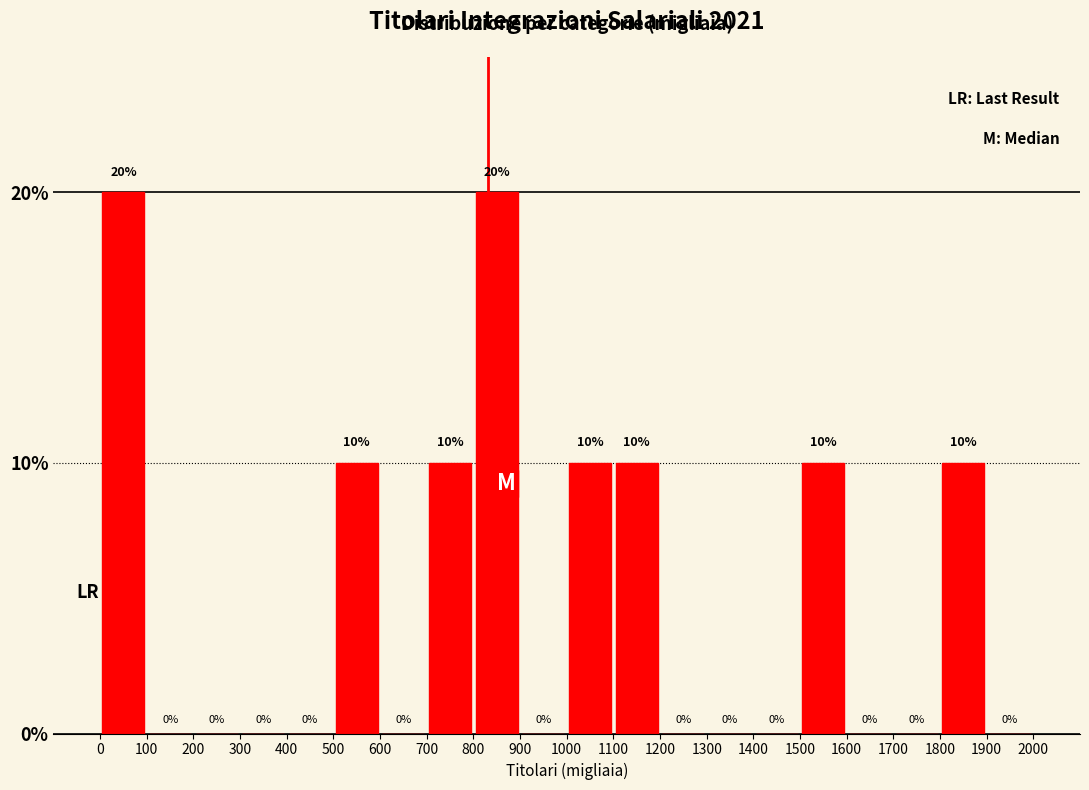

Reading left to right, list every bar in this chart as the range it spans on the x-axis followed by its height.

0 to 100: 20
100 to 200: 0
200 to 300: 0
300 to 400: 0
400 to 500: 0
500 to 600: 10
600 to 700: 0
700 to 800: 10
800 to 900: 20
900 to 1000: 0
1000 to 1100: 10
1100 to 1200: 10
1200 to 1300: 0
1300 to 1400: 0
1400 to 1500: 0
1500 to 1600: 10
1600 to 1700: 0
1700 to 1800: 0
1800 to 1900: 10
1900 to 2000: 0